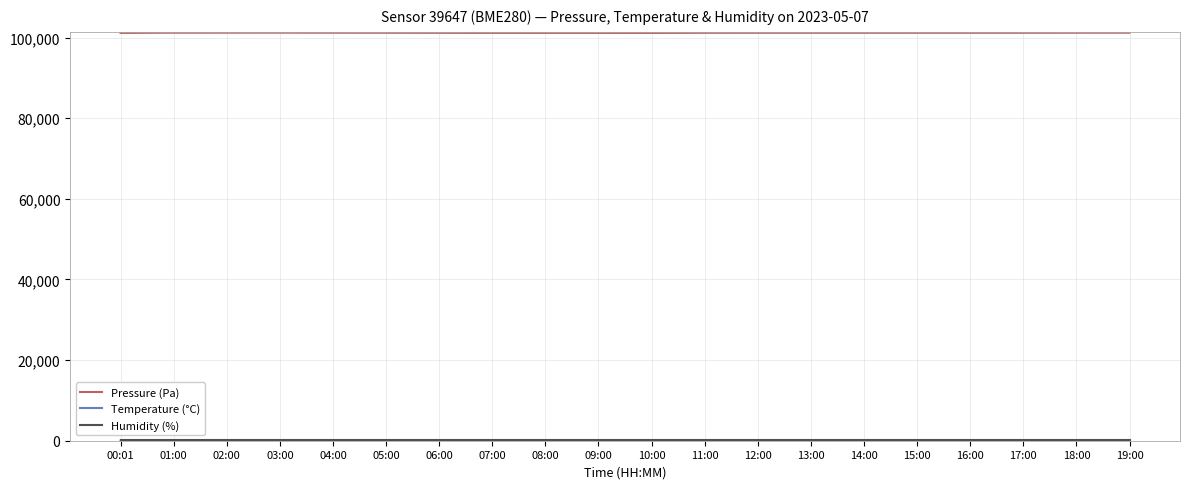

The value of Pressure (Pa) at 09:00 is 101177.1. True or false?

True